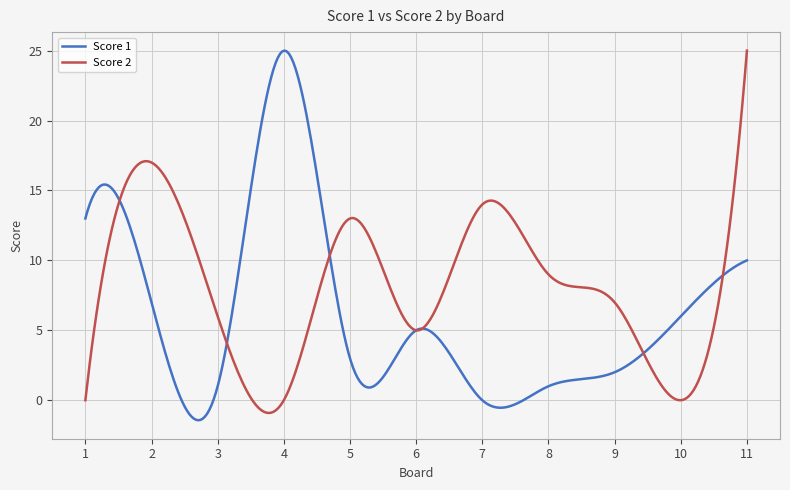

What is the smallest value displayed?

-1.4